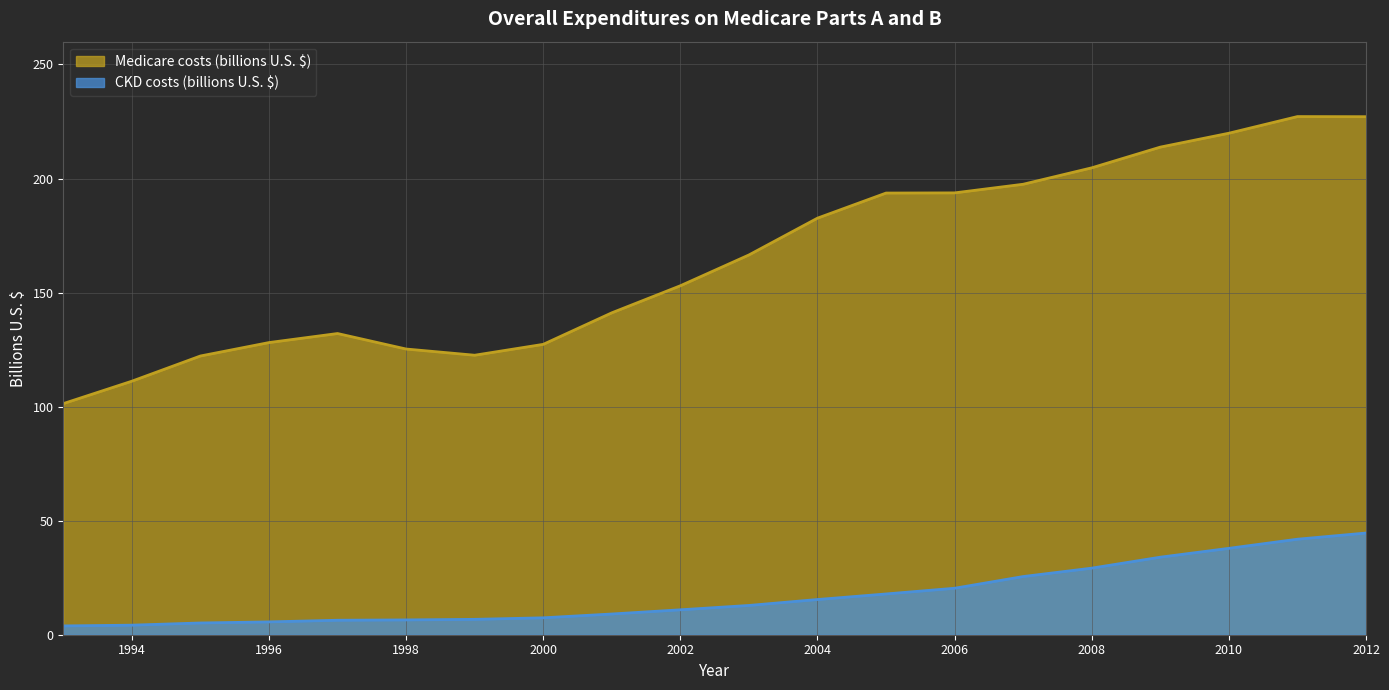

Reading right to left, transcribe all the data shown in this chart.

Medicare costs (billions U.S. $): 227.1	227.2	219.9	213.8	204.7	197.5	193.7	193.6	182.6	166.5	153.0	141.1	127.3	122.5	125.3	132.0	128.1	122.2	111.1	101.3
CKD costs (billions U.S. $): 44.6	41.9	37.9	34.0	29.2	25.5	20.4	17.9	15.4	12.8	10.9	9.1	7.4	6.7	6.5	6.3	5.6	5.2	4.2	3.9